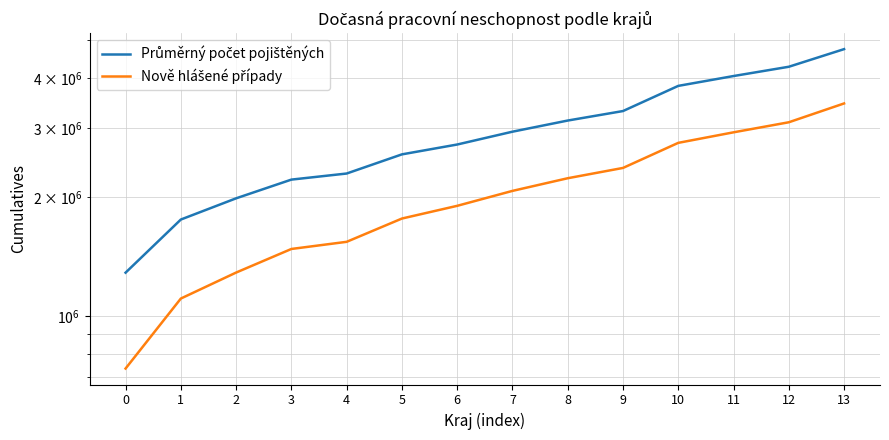

True or false: Nově hlášené případy and Průměrný počet pojištěných cross at least once.

False